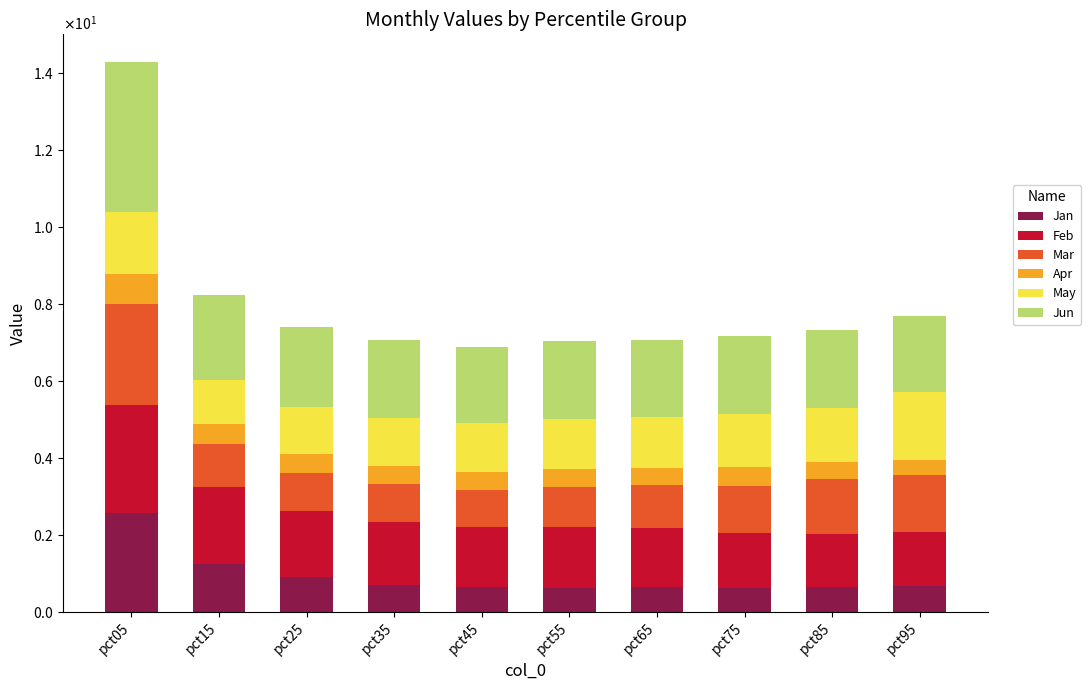

Does the chart contain stacked bars?

Yes